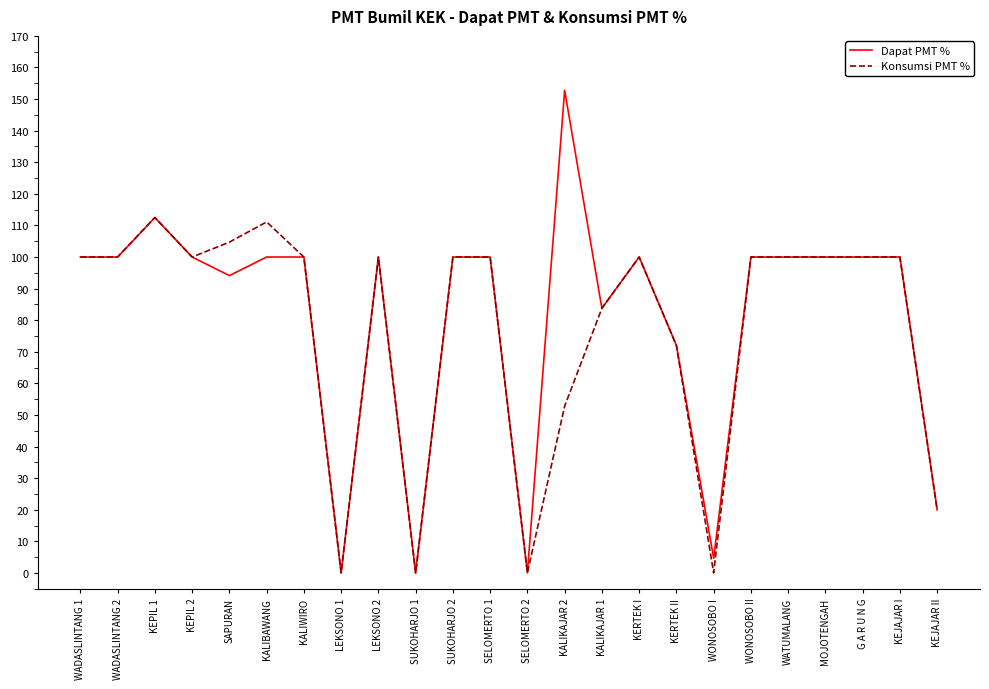

What is the maximum value shown in the chart?

152.8